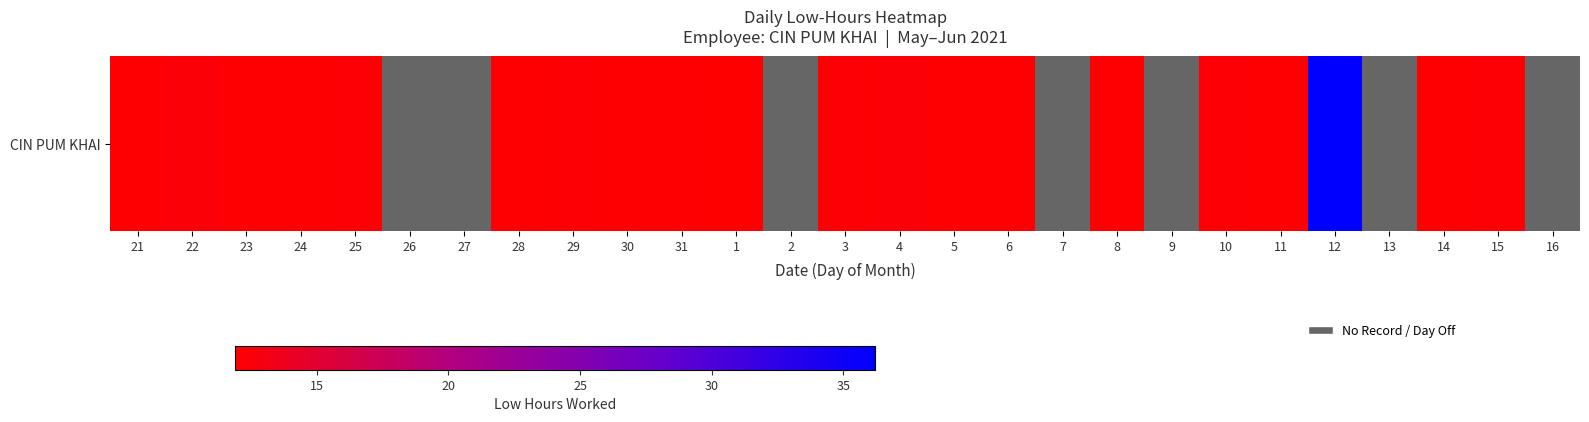

Rank the categories by value from highest to lowest.

12, 22, 4, 29, 10, 15, 25, 3, 28, 11, 5, 21, 14, 24, 30, 8, 23, 31, 6, 1, 26, 27, 2, 7, 9, 13, 16